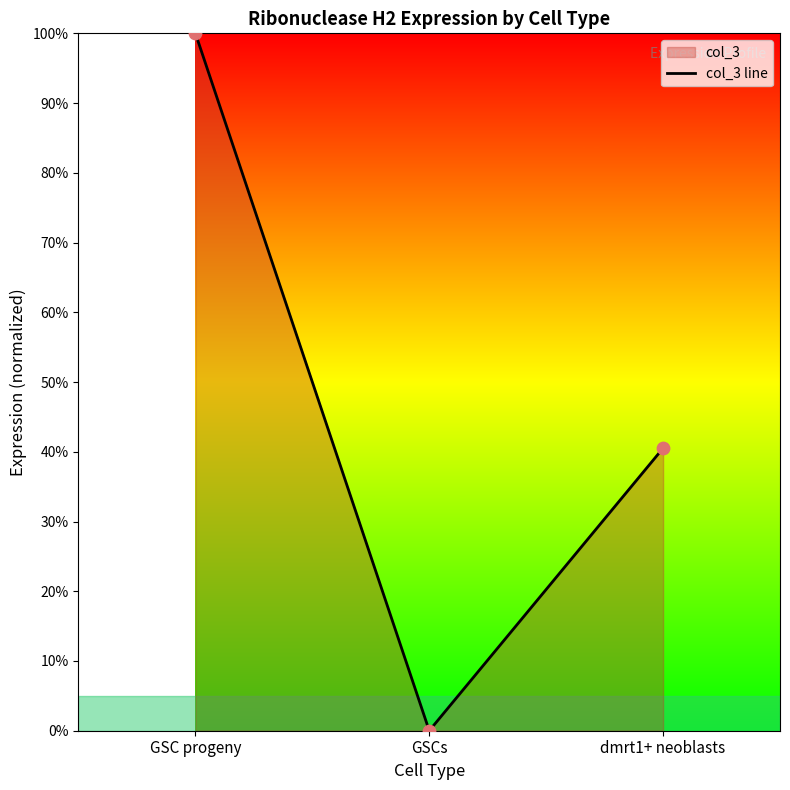

Between GSCs and dmrt1+ neoblasts, which is larger?

dmrt1+ neoblasts